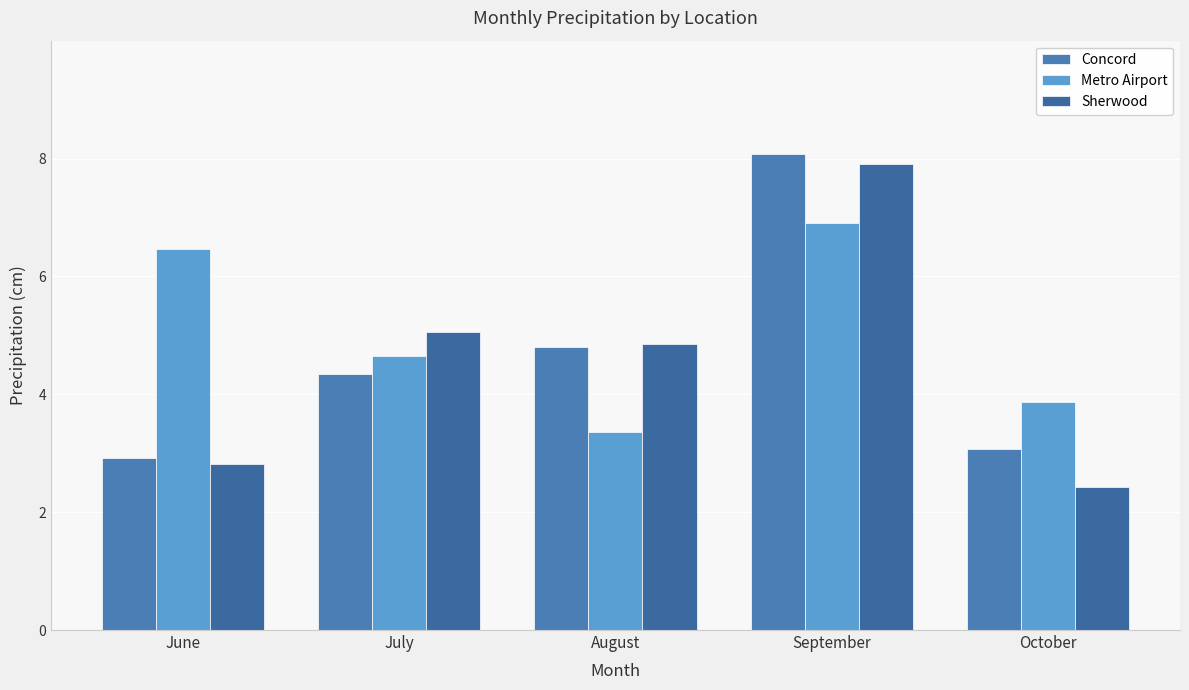

What is the value of the Sherwood bar at the 2nd from the left?

5.1